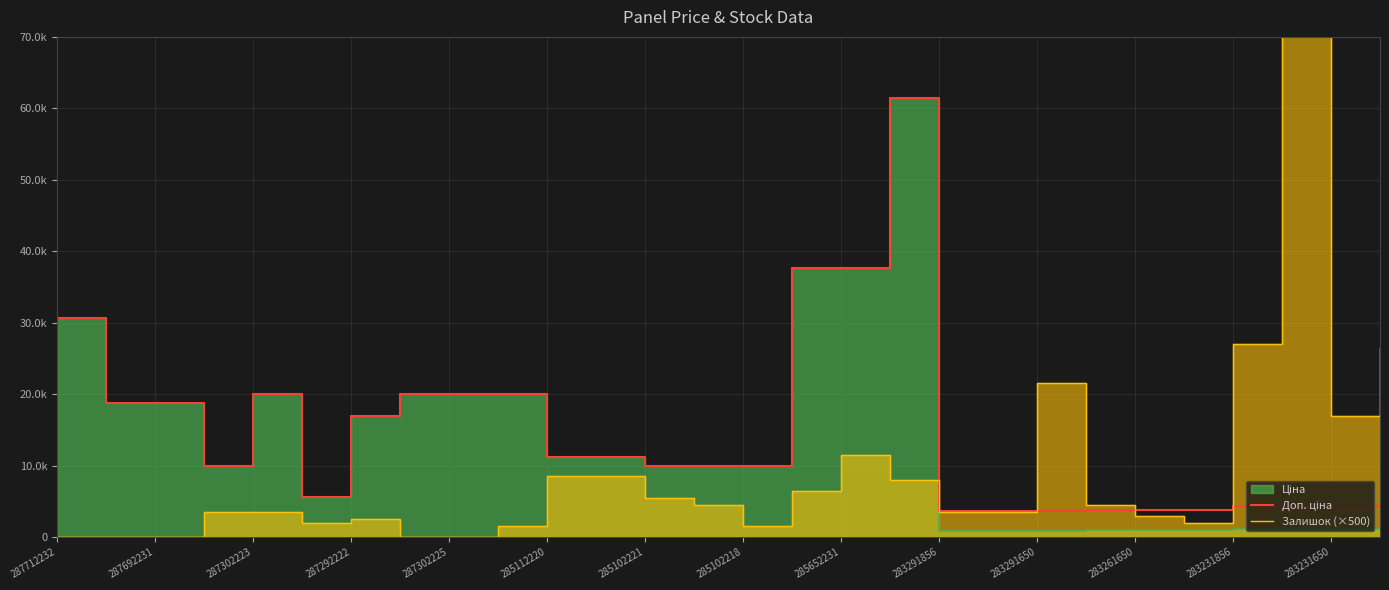

True or false: Доп. ціна and Залишок (×500) intersect in this chart.

True